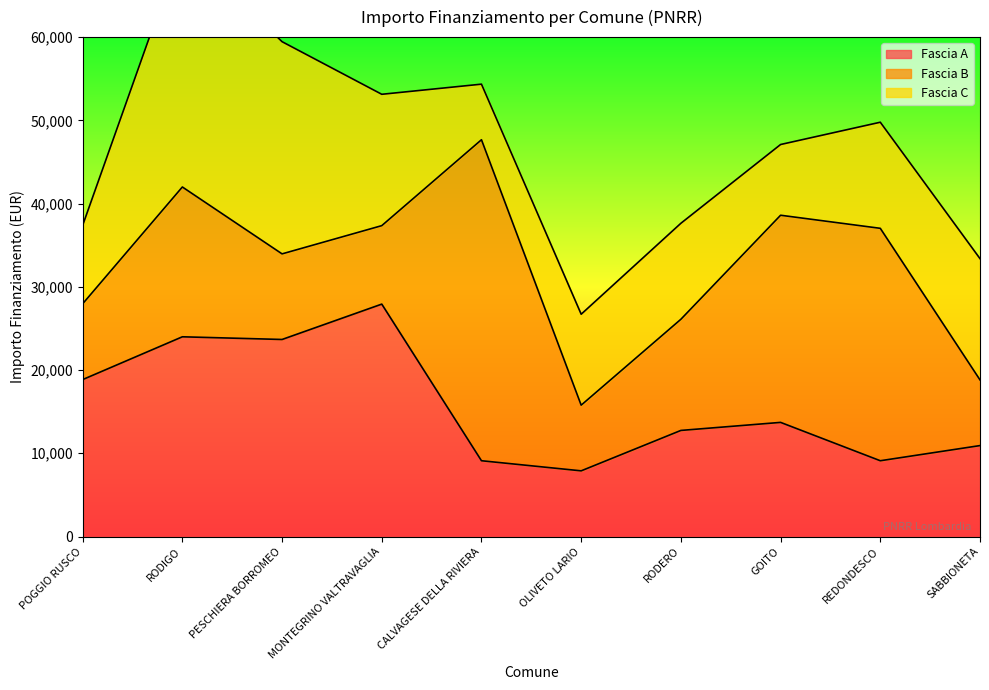

Is it true that Fascia B equals 15546 at POGGIO RUSCO?

False